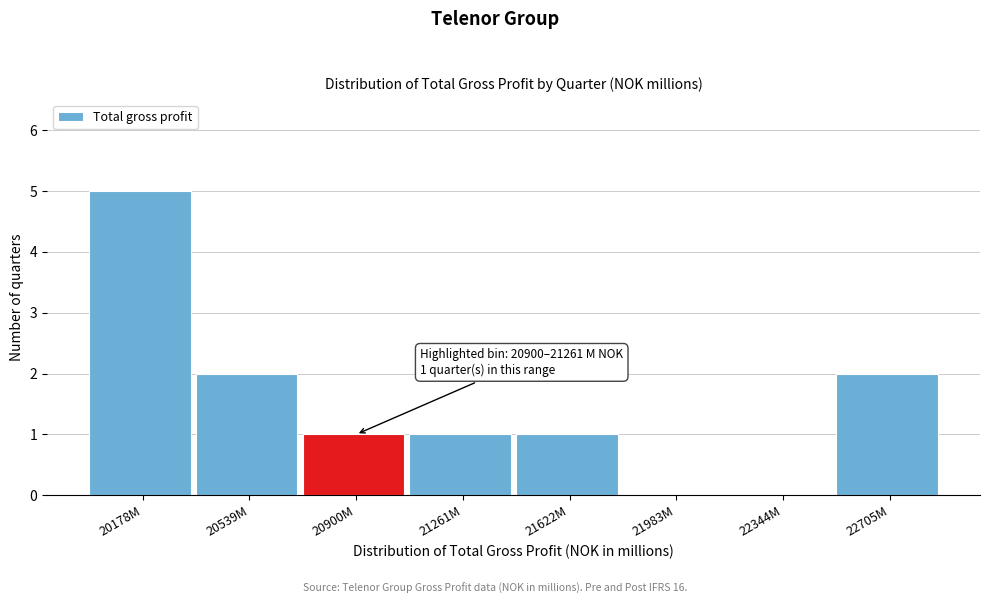

Reading left to right, transcribe all the data shown in this chart.

20178M=5	20539M=2	20900M=1	21261M=1	21622M=1	21983M=0	22344M=0	22705M=2